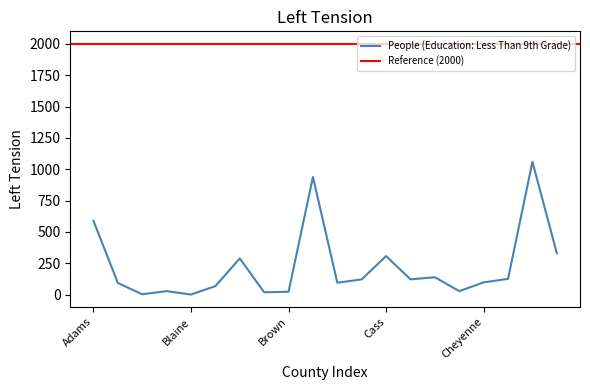

List the labels in order of value, smallest first.

Blaine, Arthur, Boyd, Brown, Banner, Cherry, Boone, Antelope, Burt, Cheyenne, Butler, Cedar, Clay, Chase, Box Butte, Cass, Cuming, Adams, Buffalo, Colfax